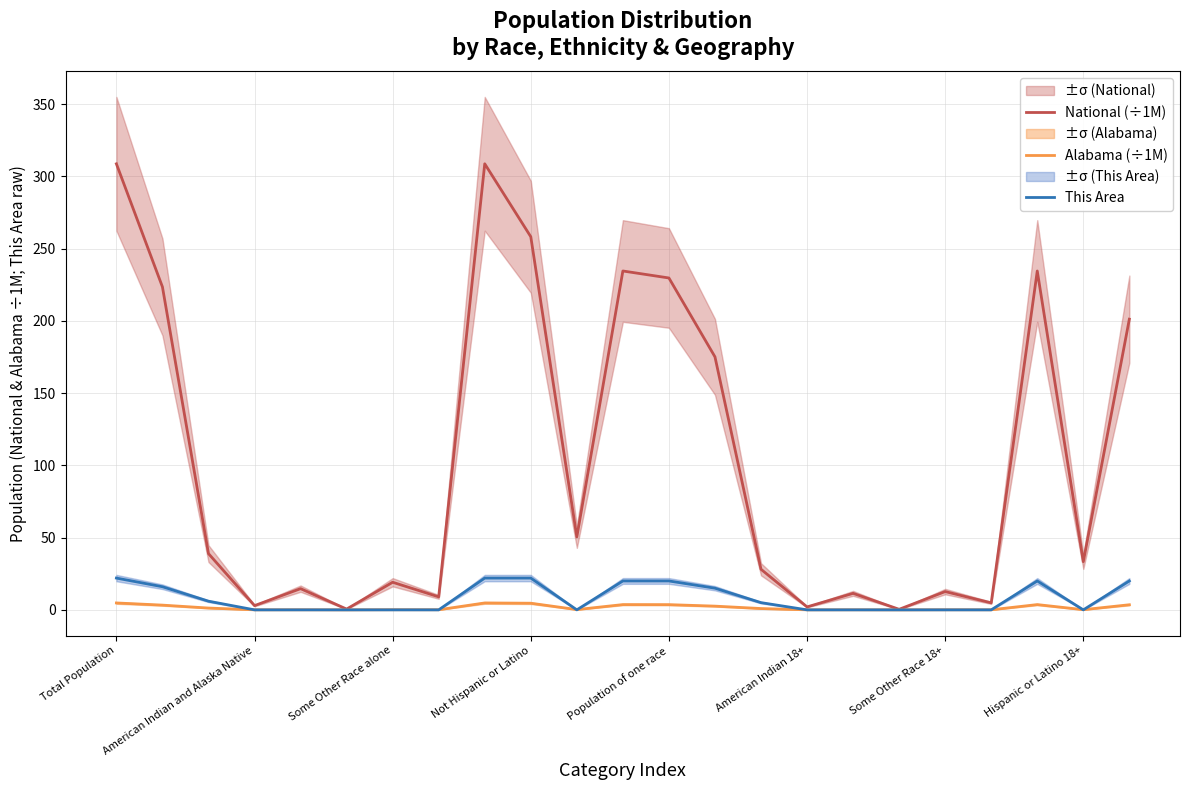

How many times do Alabama (÷1M) and This Area cross each other?

8